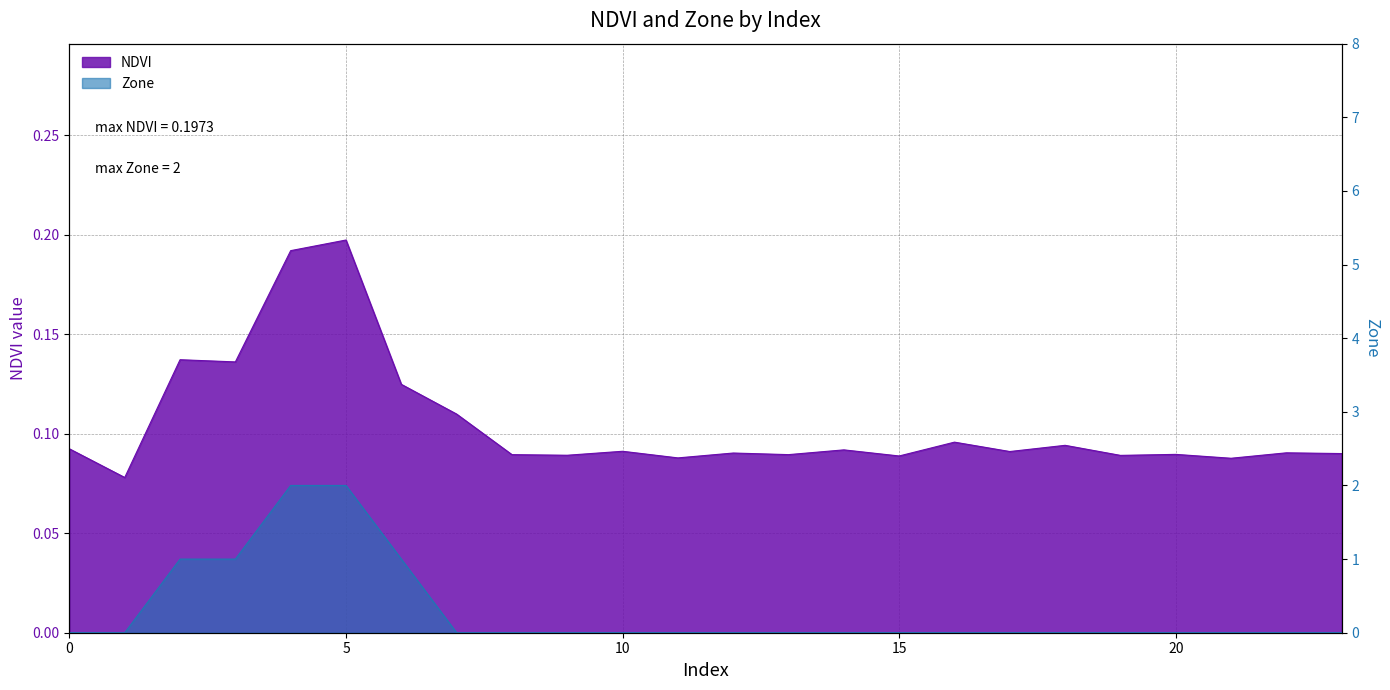

Rank the categories by Zone value from highest to lowest.

4, 5, 2, 3, 6, 0, 1, 7, 8, 9, 10, 11, 12, 13, 14, 15, 16, 17, 18, 19, 20, 21, 22, 23